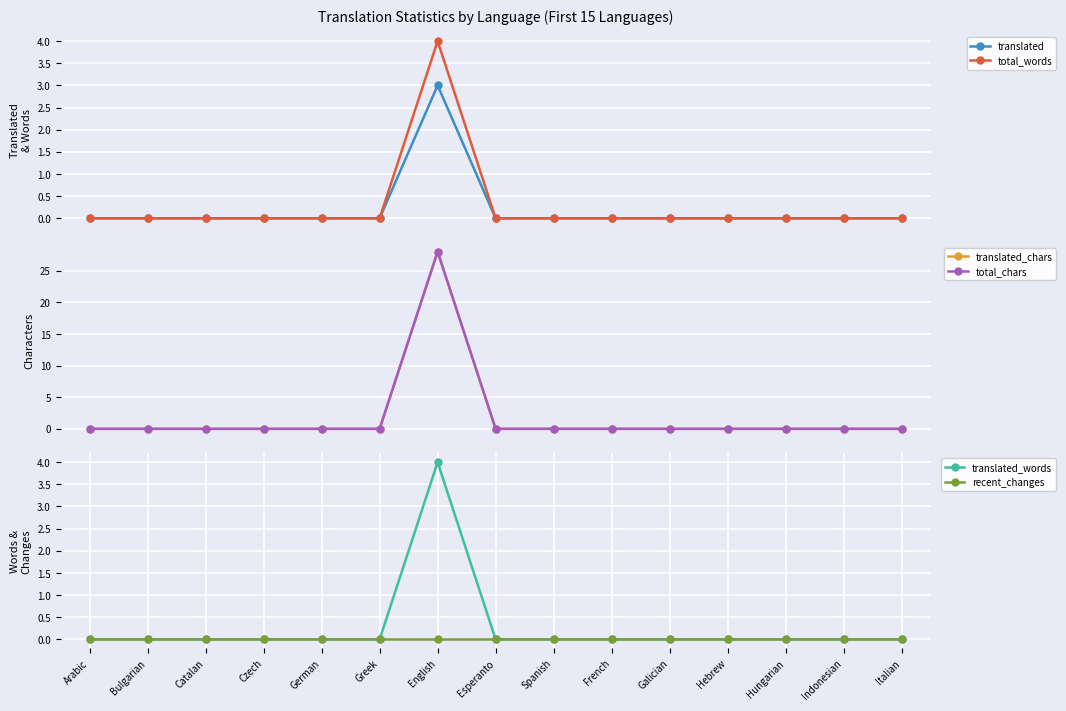

What is the difference between the maximum and minimum values in the translated_chars series?

28